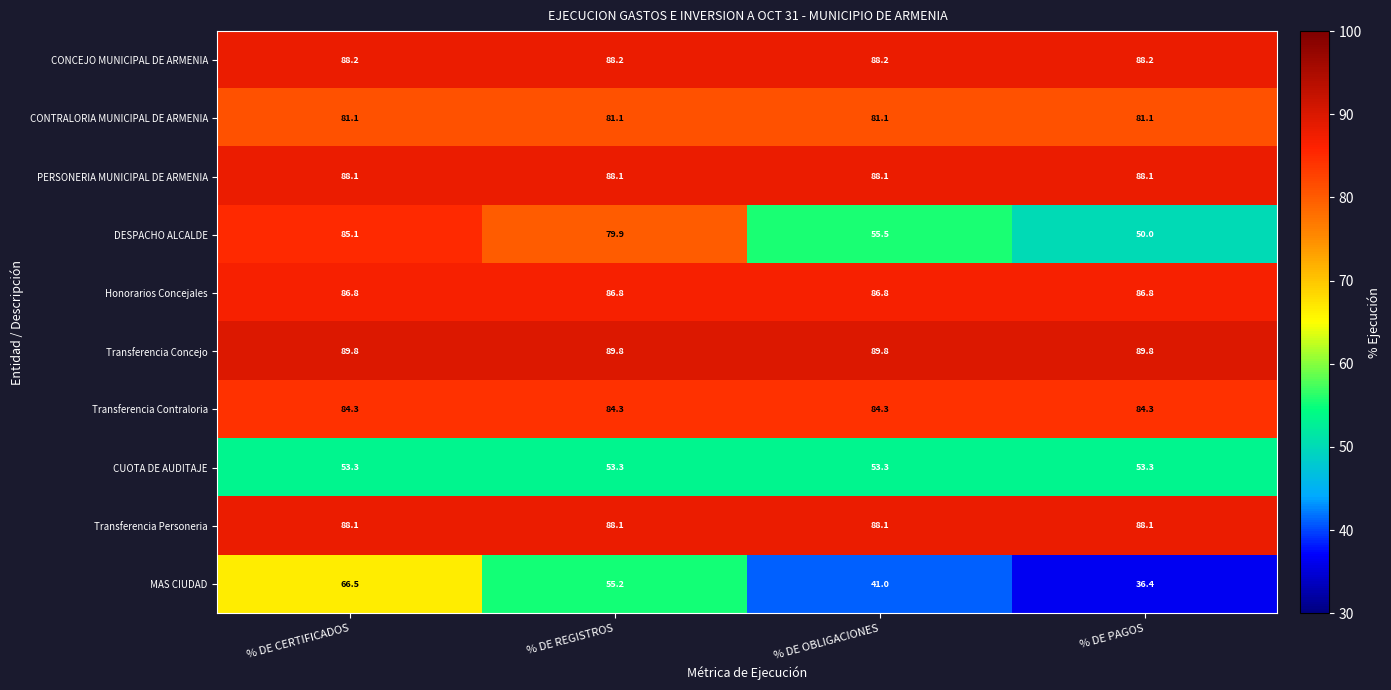

What is the minimum value shown in the chart?

36.4